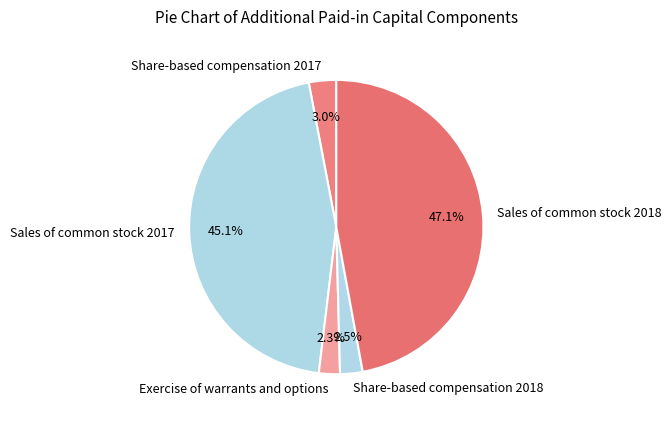

Is Share-based compensation 2017 the majority of the pie?

No